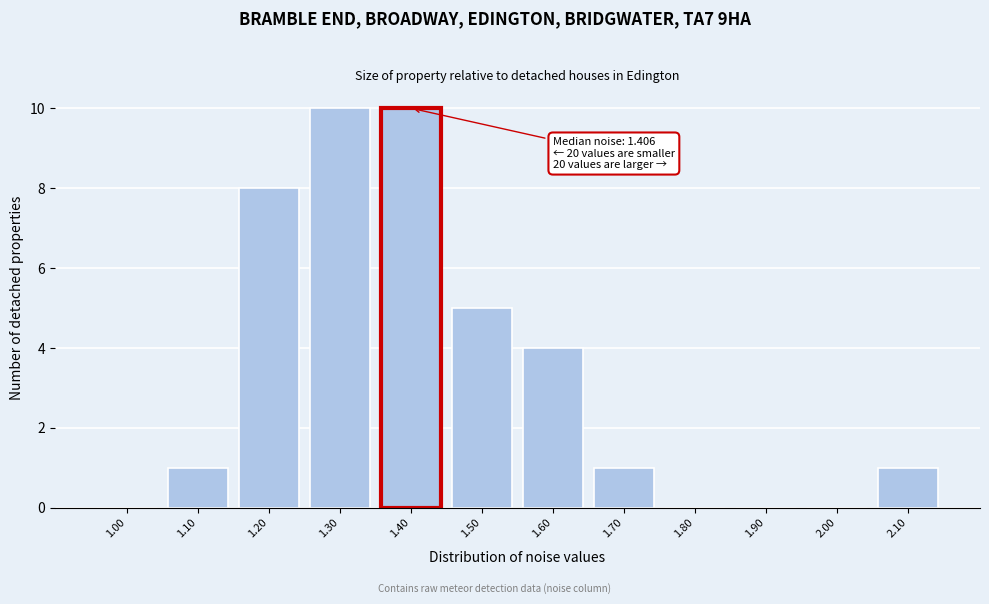

Reading left to right, what are all the values shown in this chart?

1.00=0	1.10=1	1.20=8	1.30=10	1.40=10	1.50=5	1.60=4	1.70=1	1.80=0	1.90=0	2.00=0	2.10=1